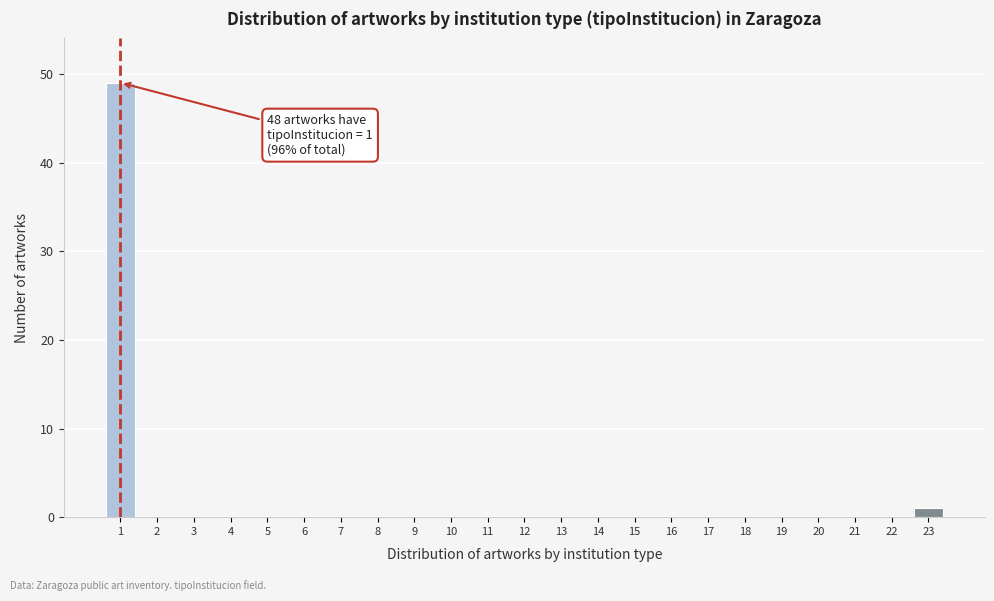

Reading left to right, transcribe all the data shown in this chart.

1=49	2=0	3=0	4=0	5=0	6=0	7=0	8=0	9=0	10=0	11=0	12=0	13=0	14=0	15=0	16=0	17=0	18=0	19=0	20=0	21=0	22=0	23=1